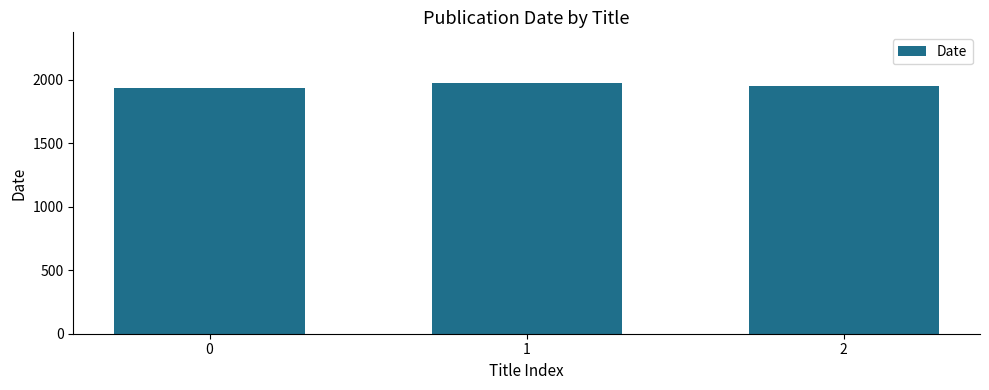

At which label is the value closest to 1959?

2